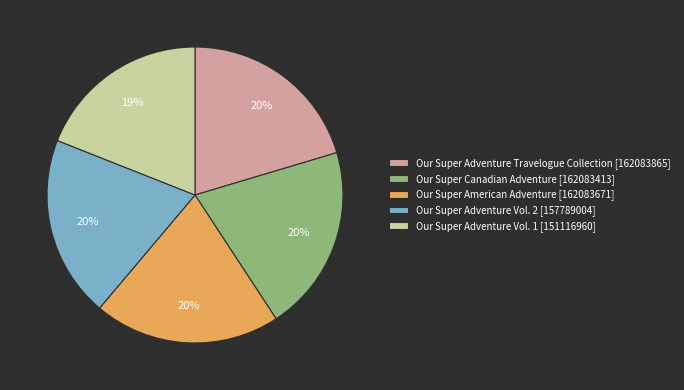

To the nearest percent, what portion does Our Super Adventure Travelogue Collection [162083865] represent?

20%